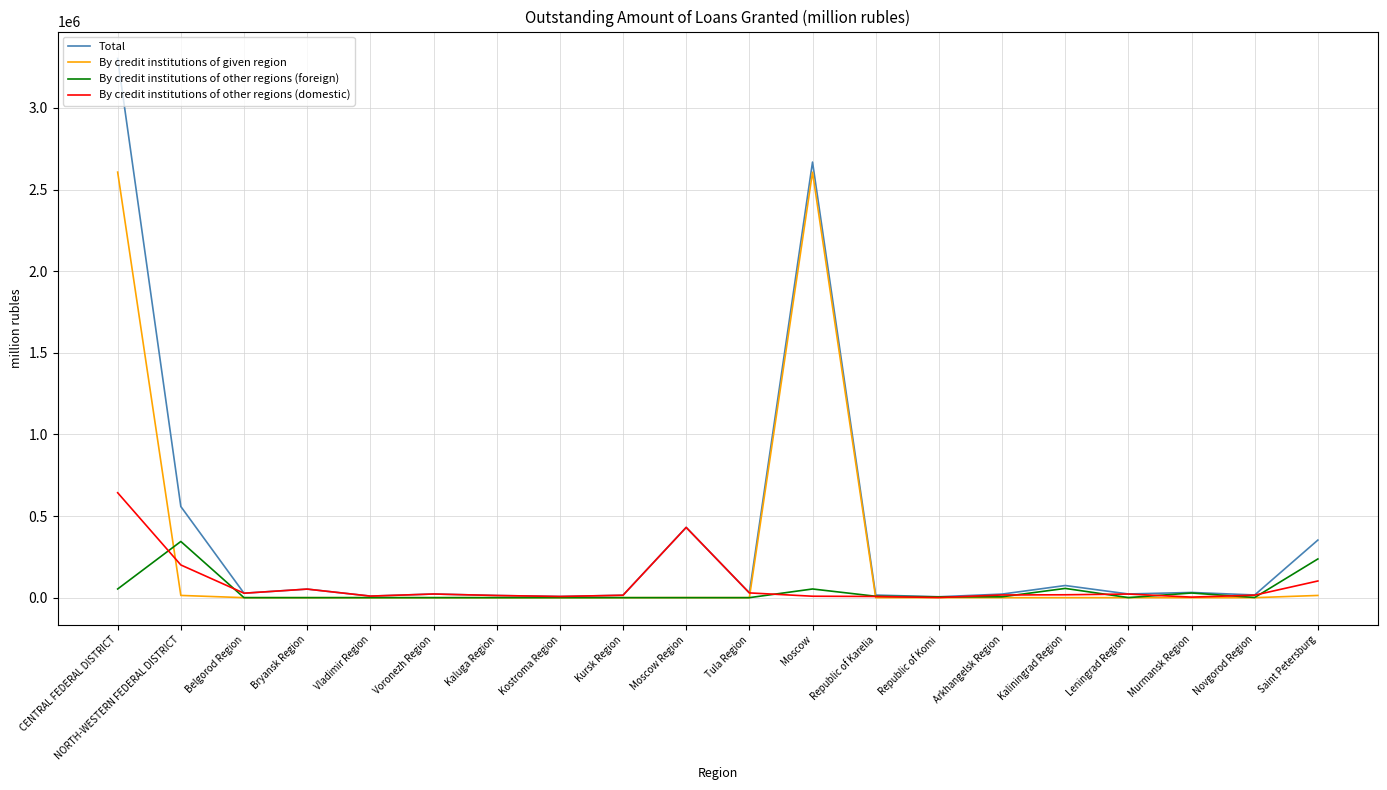

What is the maximum value shown in the chart?

3303115